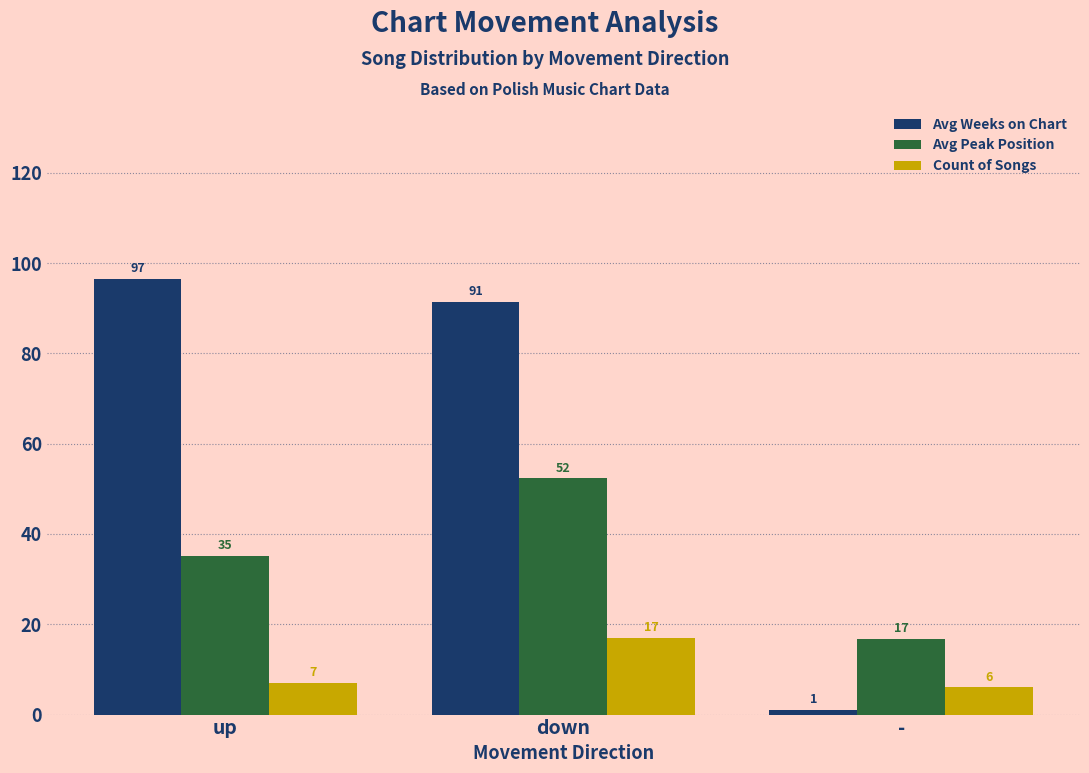

What is the difference between the highest and lowest values at down?

74.5